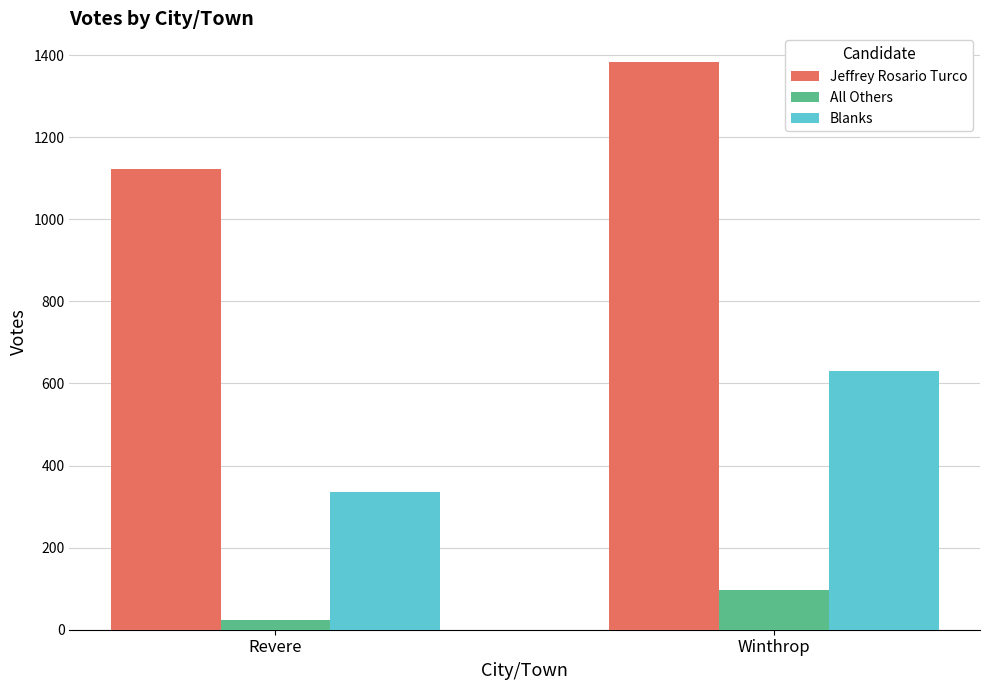

What is the difference between the maximum and minimum values in the Jeffrey Rosario Turco series?

261